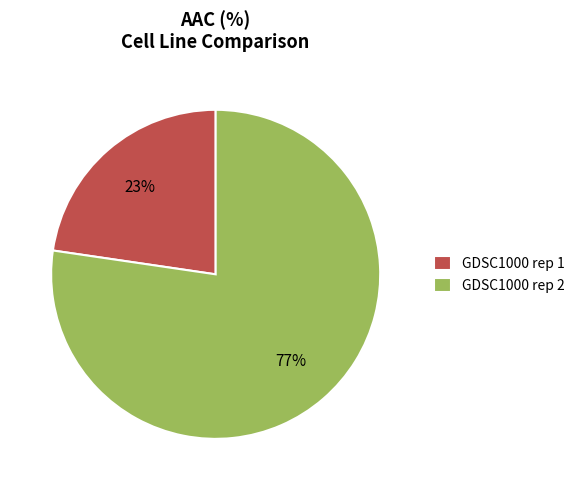

What is the majority slice?

GDSC1000 rep 2